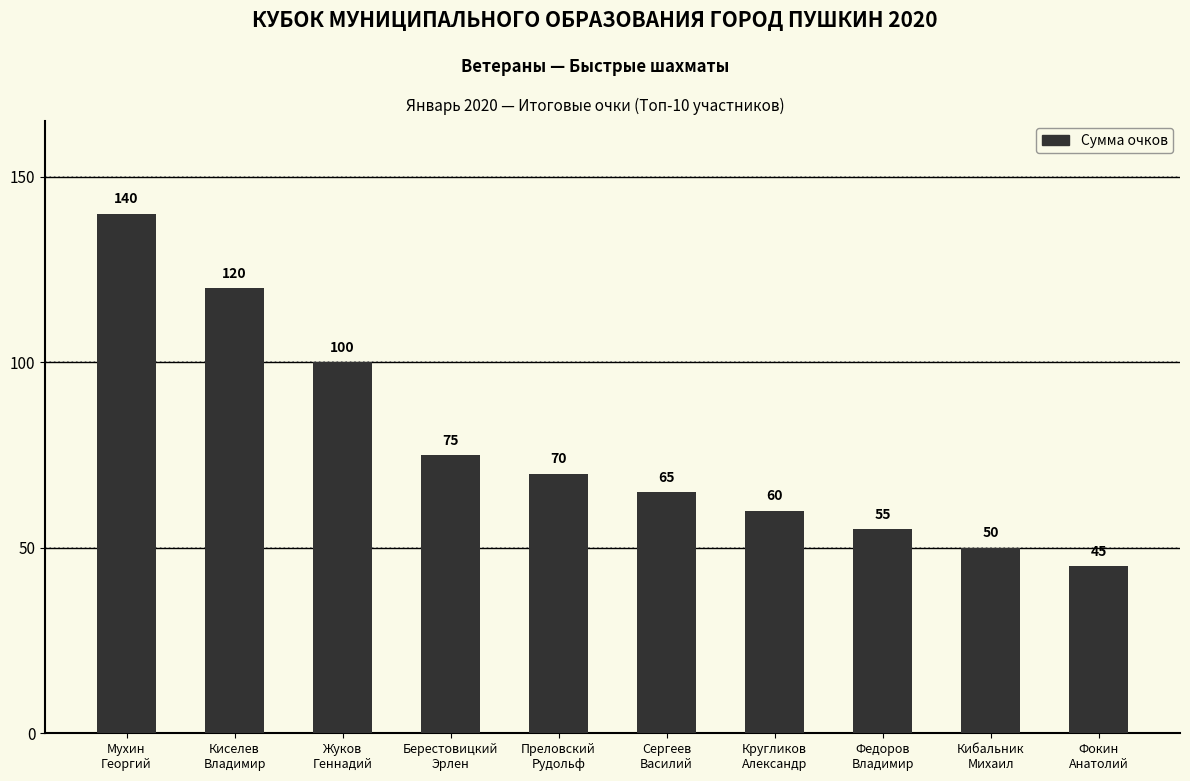

At which label is the value closest to 92?

Жуков
Геннадий